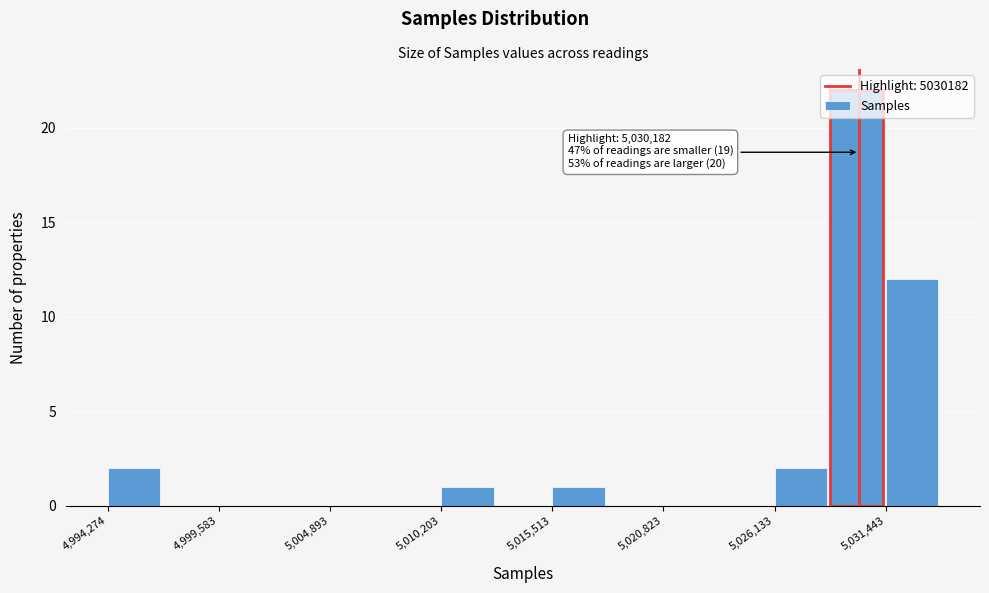

Read against the x-axis, roughly where is the centre of the tallest bar?

5030000